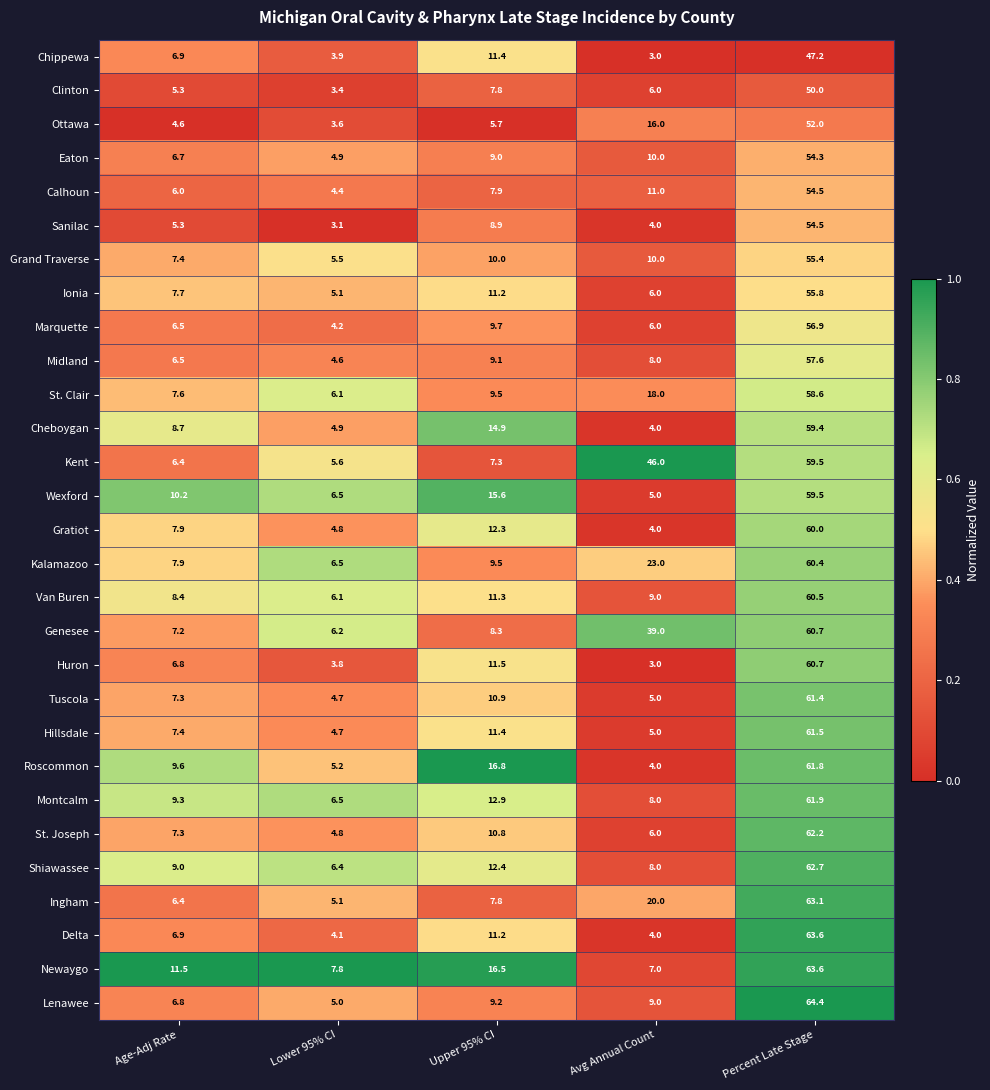

Is it true that Kalamazoo equals 4.9 at Upper 95% CI?

False